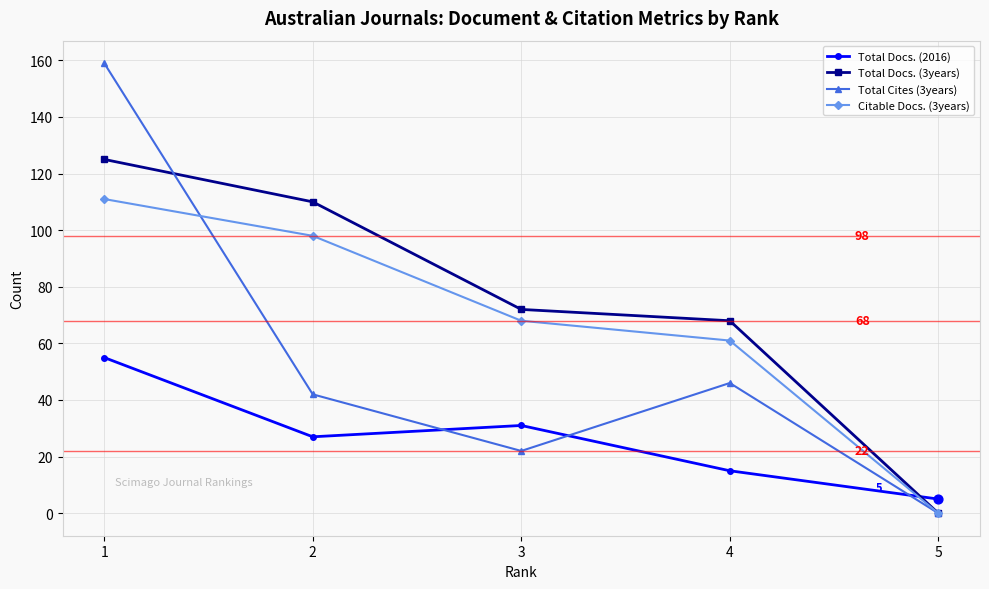

Which series changed the most between 3 and 5?

Total Docs. (3years)